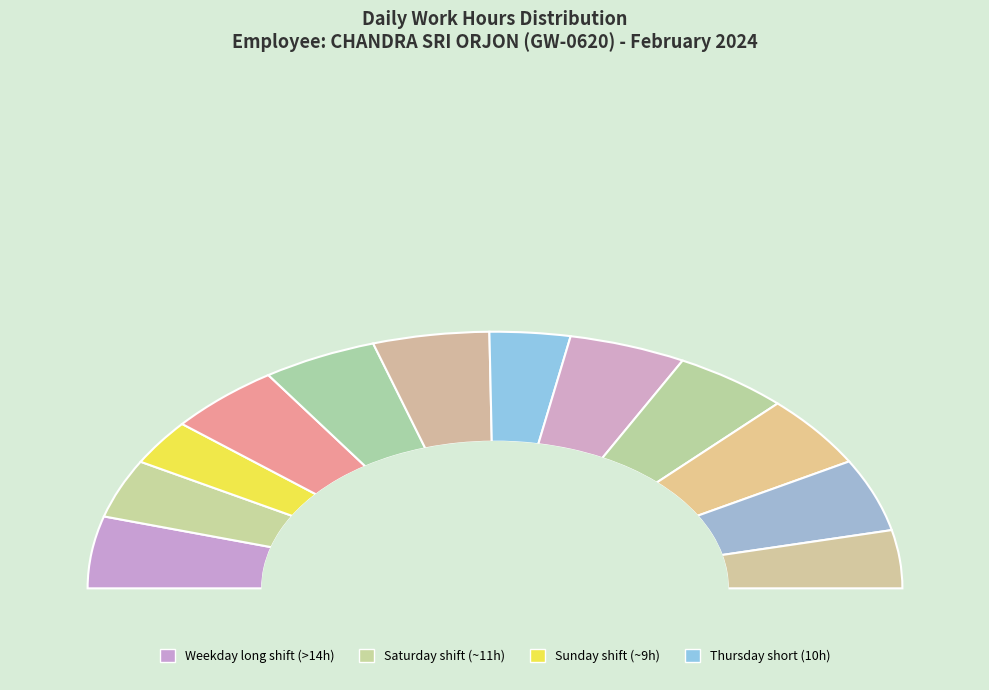

What percentage is the 6-Tue slice, to the nearest percent?

9%